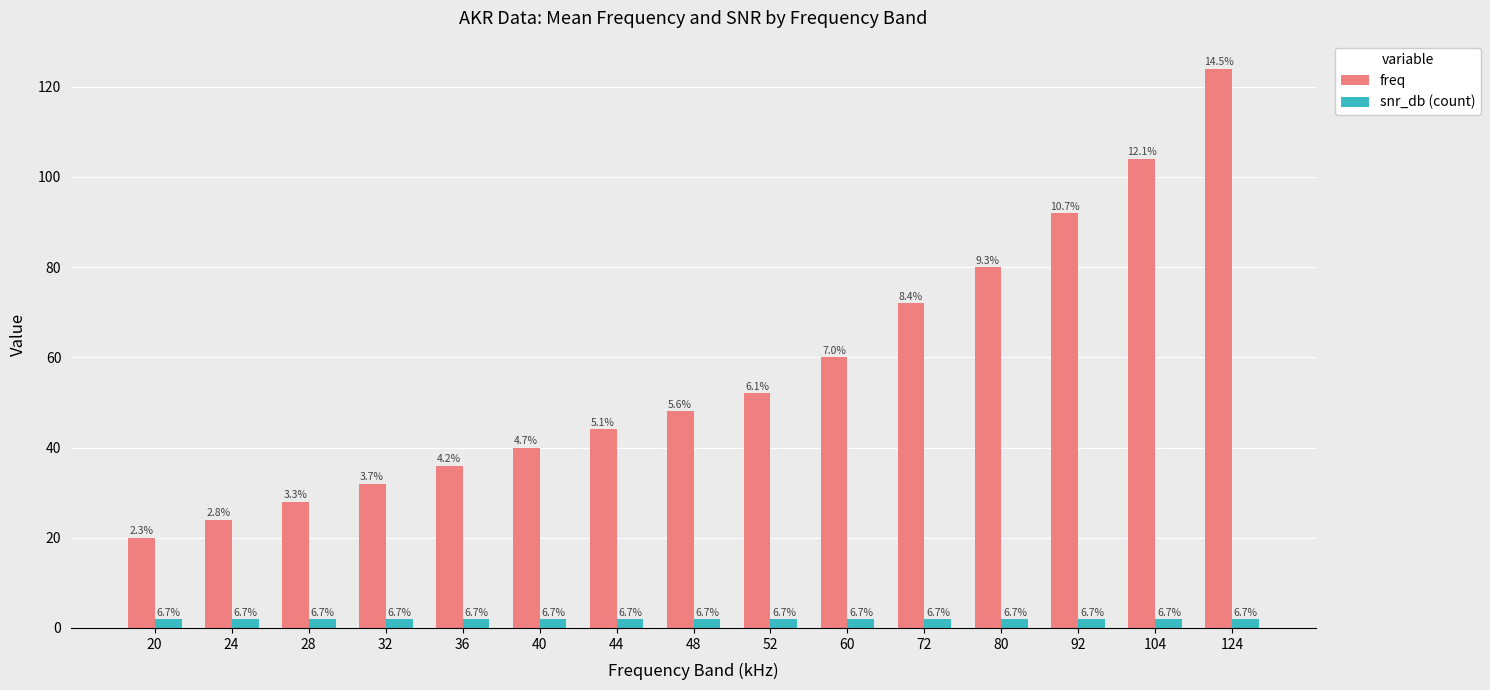

Between 48 and 124, which series saw the biggest shift?

freq